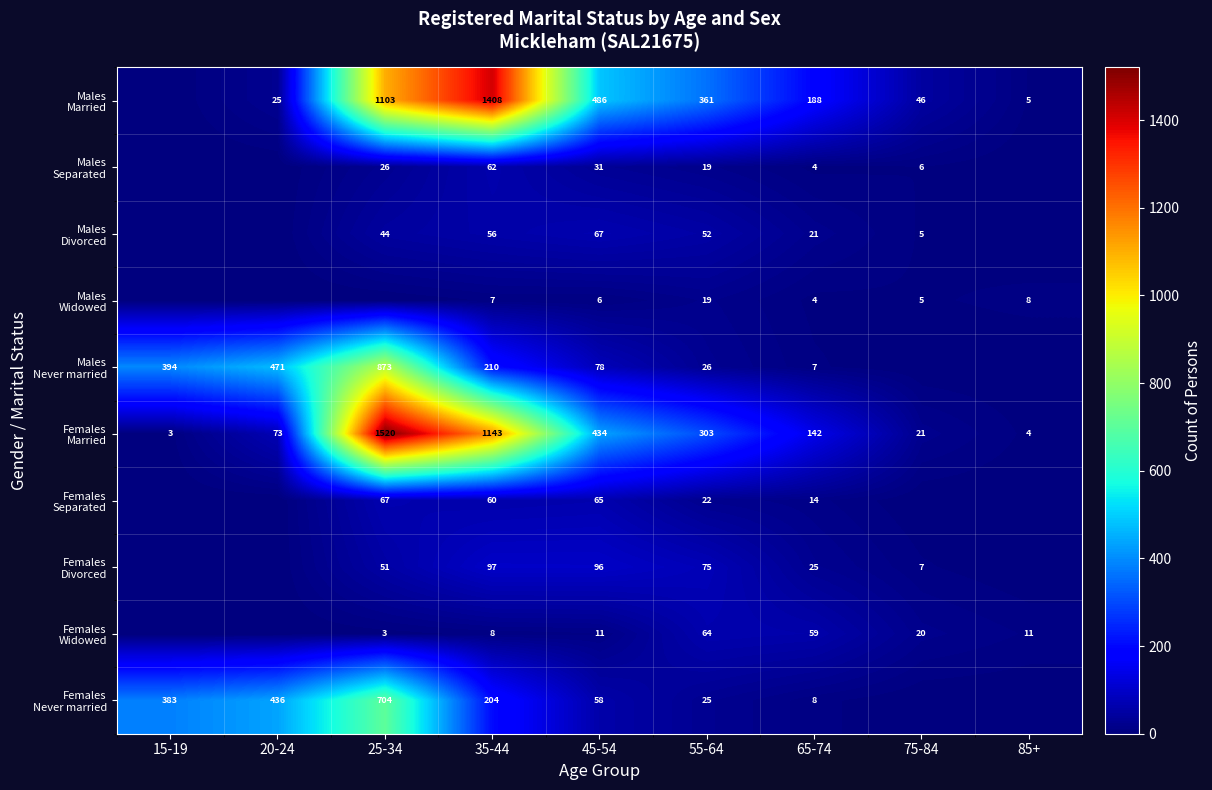

What is the greatest value displayed?

1520